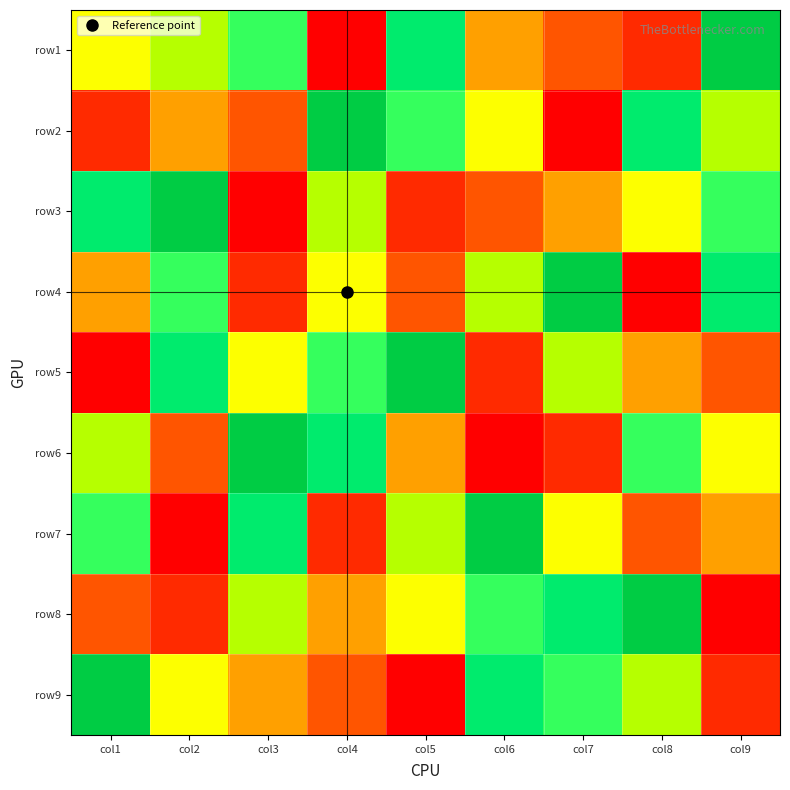

Reading left to right, transcribe all the data shown in this chart.

row1: col1=5	col2=6	col3=7	col4=1	col5=8	col6=4	col7=3	col8=2	col9=9
row2: col1=2	col2=4	col3=3	col4=9	col5=7	col6=5	col7=1	col8=8	col9=6
row3: col1=8	col2=9	col3=1	col4=6	col5=2	col6=3	col7=4	col8=5	col9=7
row4: col1=4	col2=7	col3=2	col4=5	col5=3	col6=6	col7=9	col8=1	col9=8
row5: col1=1	col2=8	col3=5	col4=7	col5=9	col6=2	col7=6	col8=4	col9=3
row6: col1=6	col2=3	col3=9	col4=8	col5=4	col6=1	col7=2	col8=7	col9=5
row7: col1=7	col2=1	col3=8	col4=2	col5=6	col6=9	col7=5	col8=3	col9=4
row8: col1=3	col2=2	col3=6	col4=4	col5=5	col6=7	col7=8	col8=9	col9=1
row9: col1=9	col2=5	col3=4	col4=3	col5=1	col6=8	col7=7	col8=6	col9=2